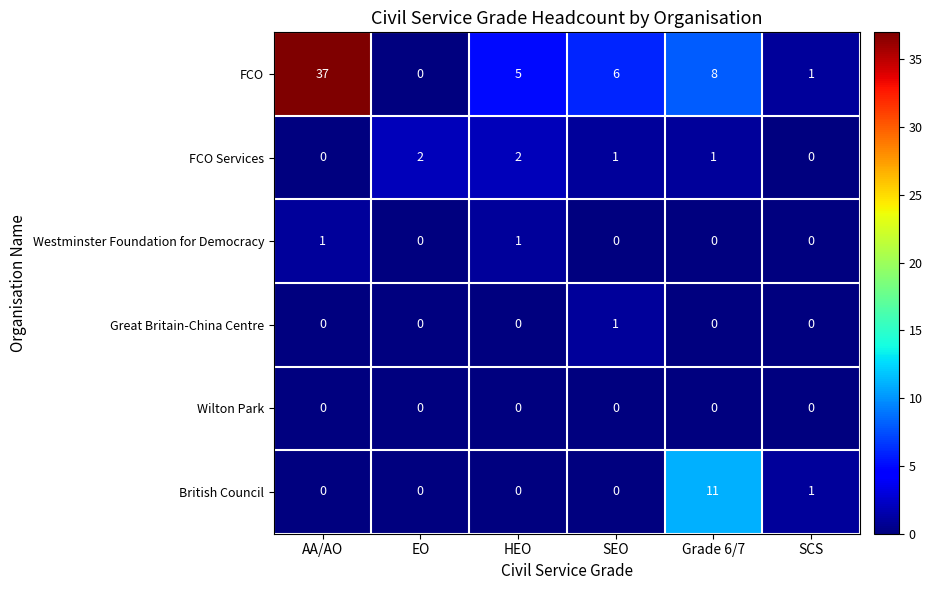

What is the difference between the highest and lowest values at SCS?

1